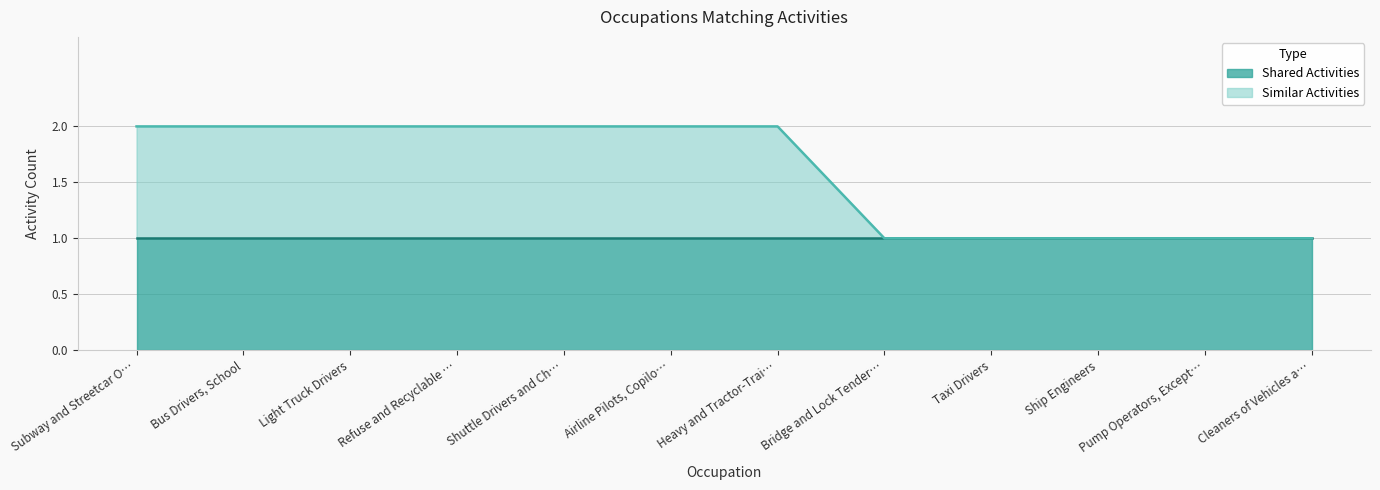

The value of Shared Activities at Shuttle Drivers and Ch… is 1. True or false?

True